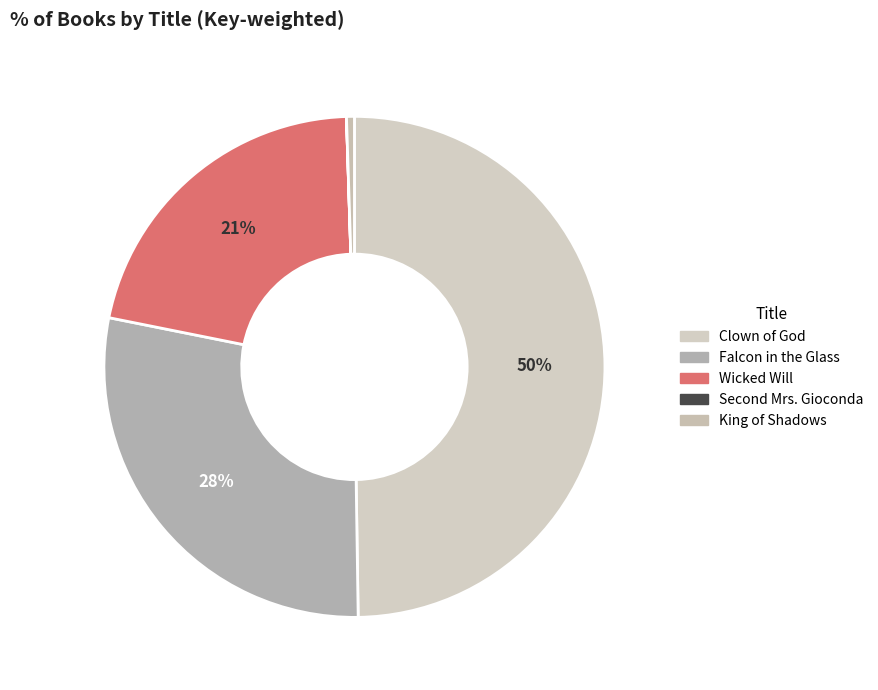

Does any single category account for the majority?

No